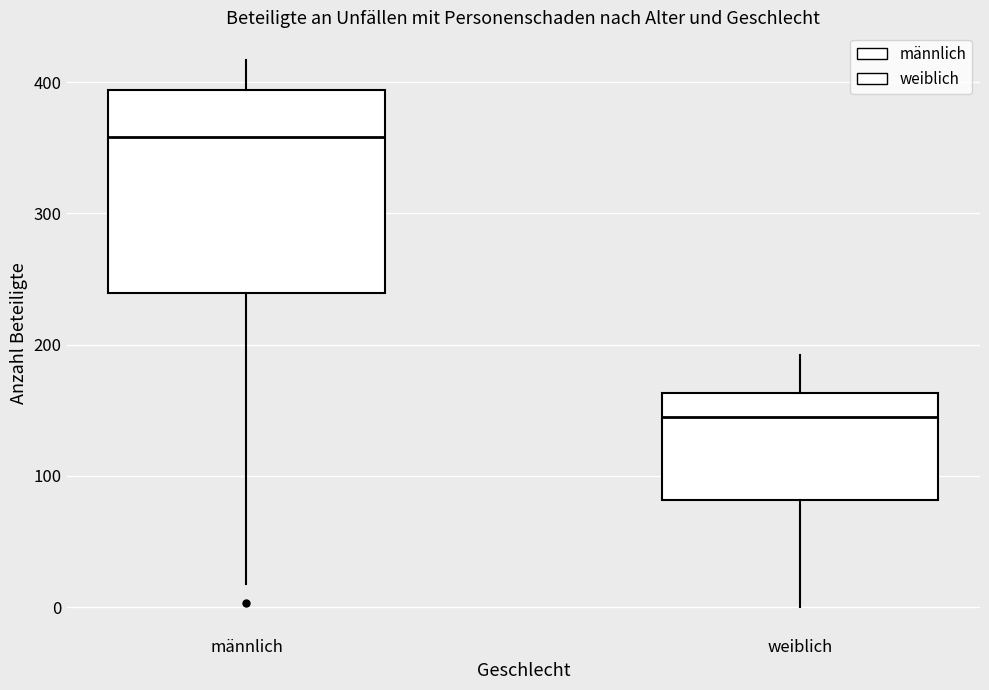

Reading left to right, transcribe this box plot: for each box, give where its median line is, the range the box spans, and where its two whiskers end, as read against the y-axis. The values are not printed on the chart, so give them approximately, as read against the axis.

männlich: median 360, box 240 to 390, whiskers 20 to 420
weiblich: median 140, box 80 to 160, whiskers 0 to 190